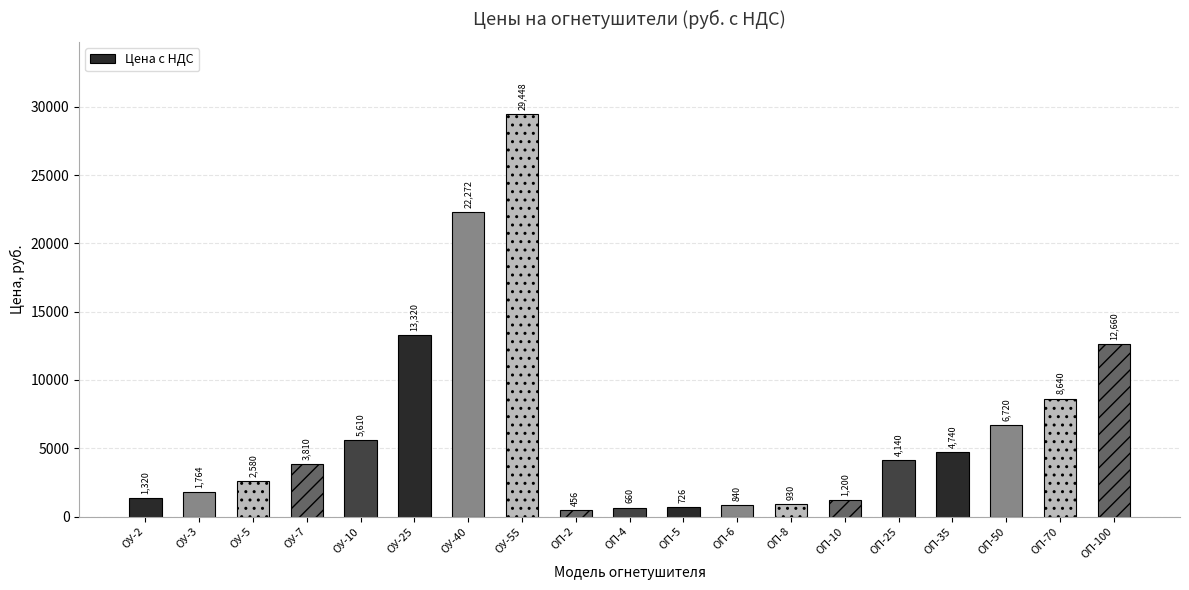

What is the sum of all values?

121836